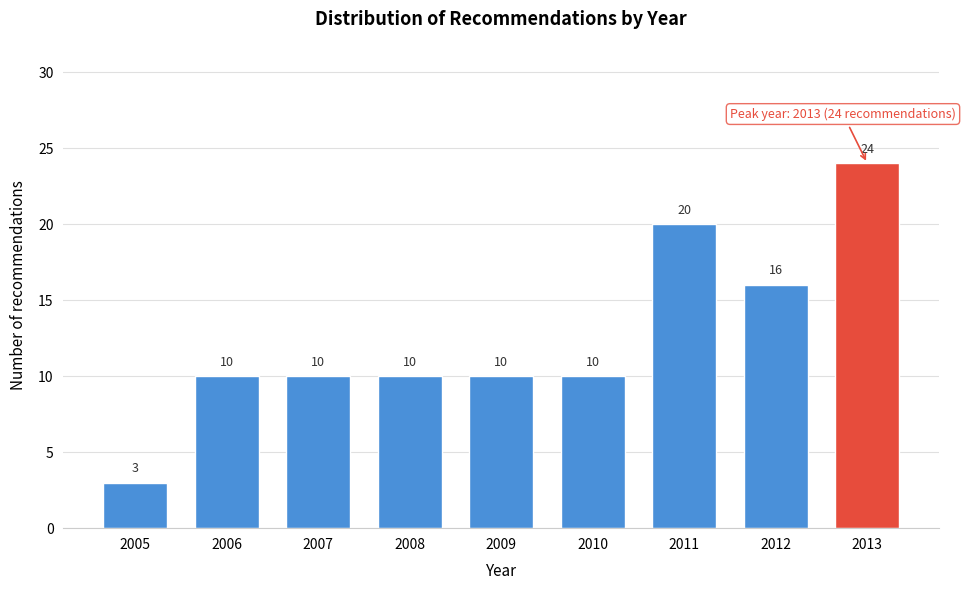

Reading left to right, list all the values displayed in this chart.

2005=3	2006=10	2007=10	2008=10	2009=10	2010=10	2011=20	2012=16	2013=24